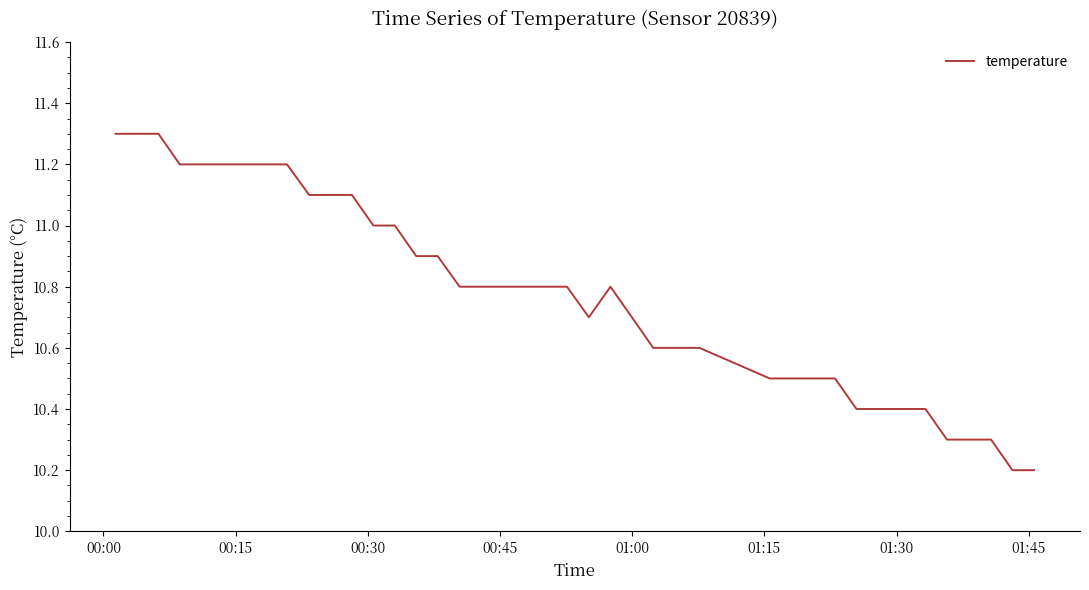

What is the maximum value shown in the chart?

11.3